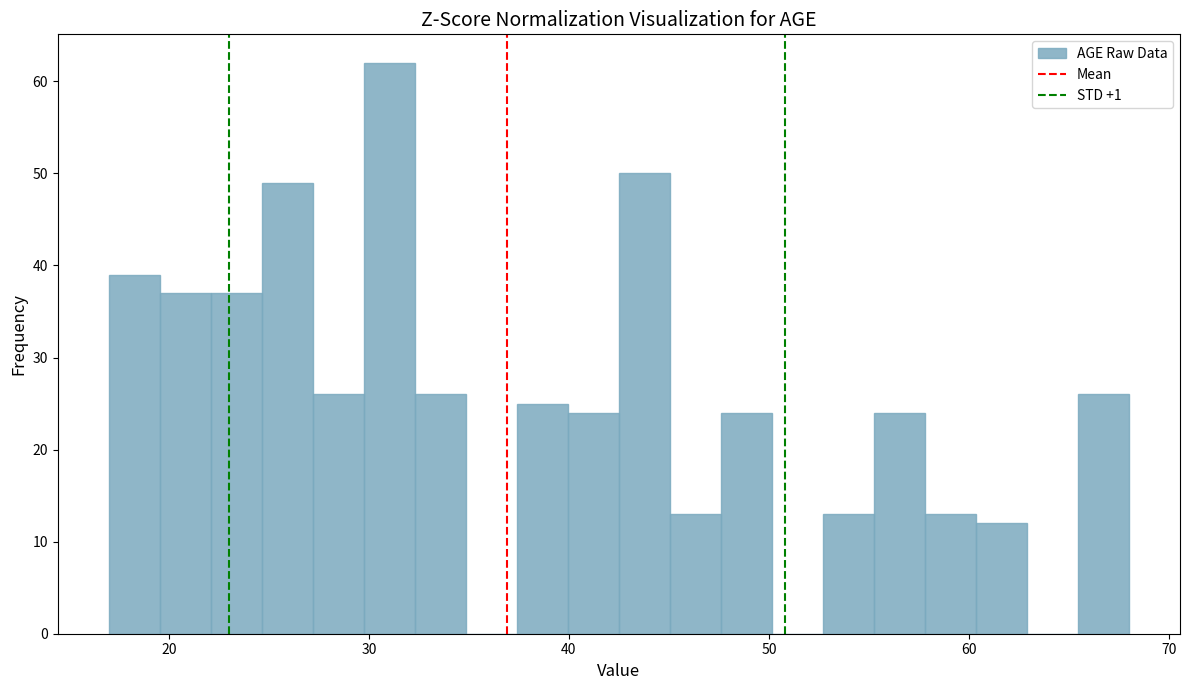

Read against the x-axis, roughly where is the centre of the tallest bar?

31